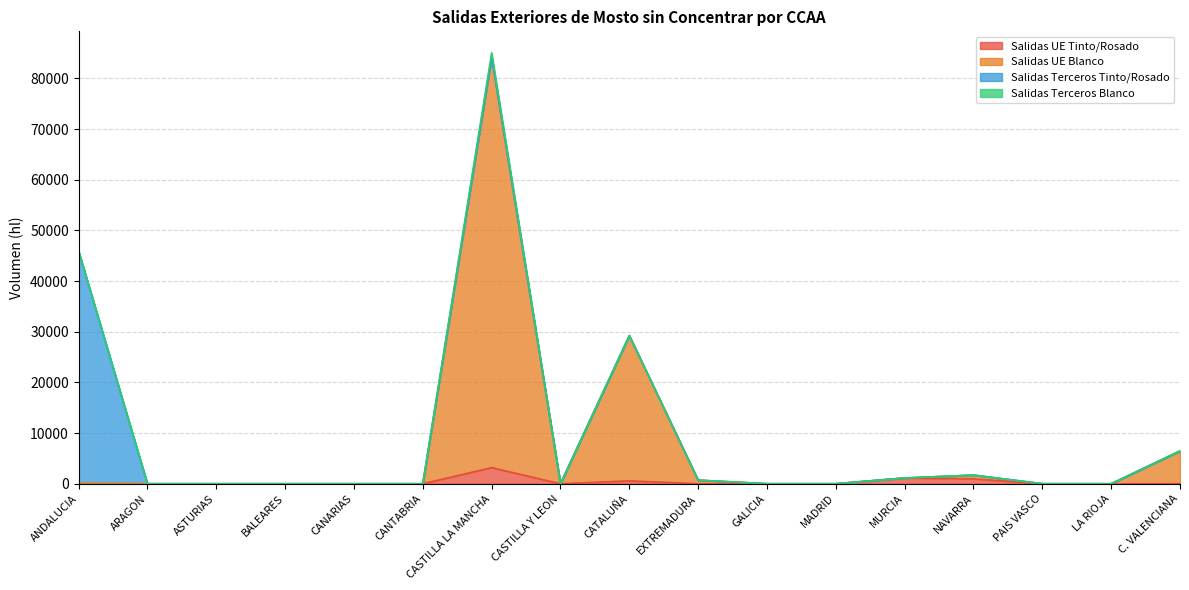

Which category has the highest value in the Salidas UE Tinto/Rosado series?

CASTILLA LA MANCHA